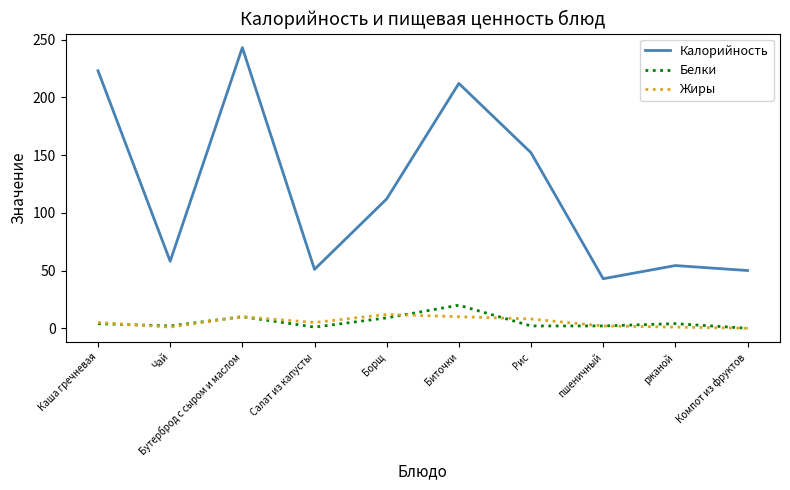

At which label does Белки reach its peak?

Биточки